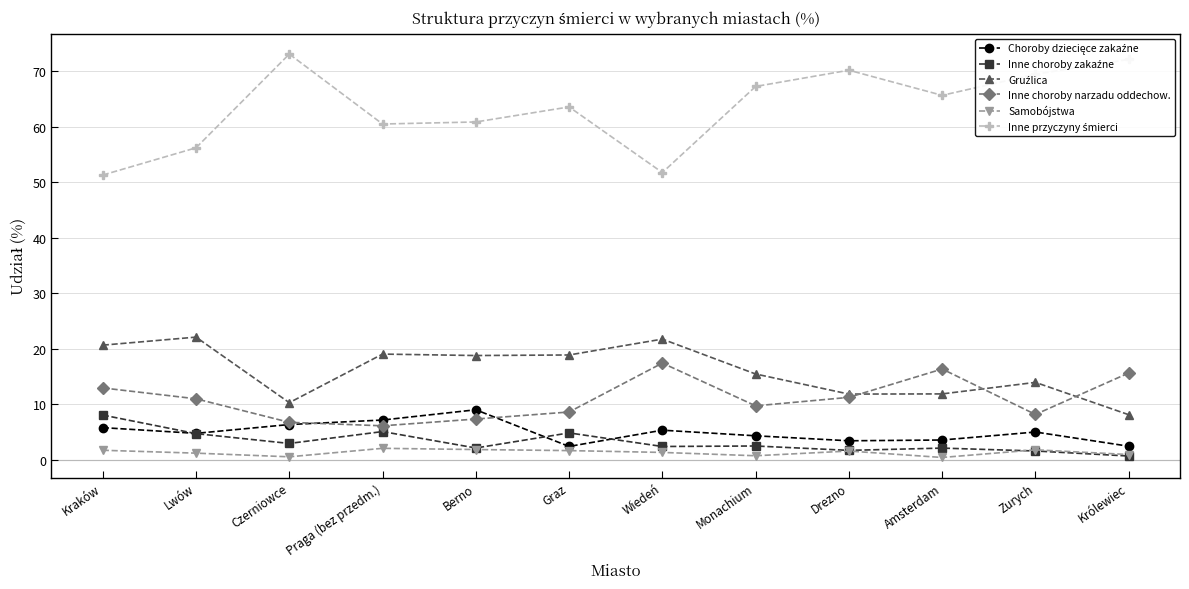

True or false: Inne choroby narzadu oddechow. and Samobójstwa cross at least once.

False